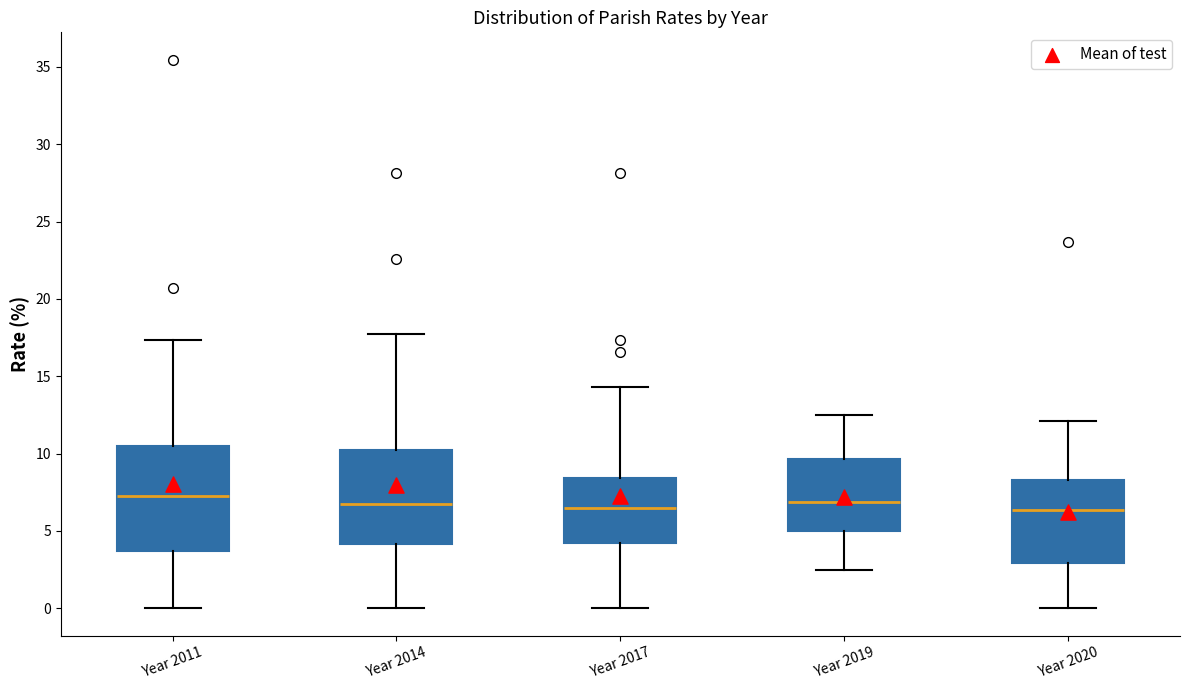

Where does the lower whisker of the box for Year 2014 end on the y-axis? The values are not printed on the chart, so give them approximately, as read against the axis.

0.0